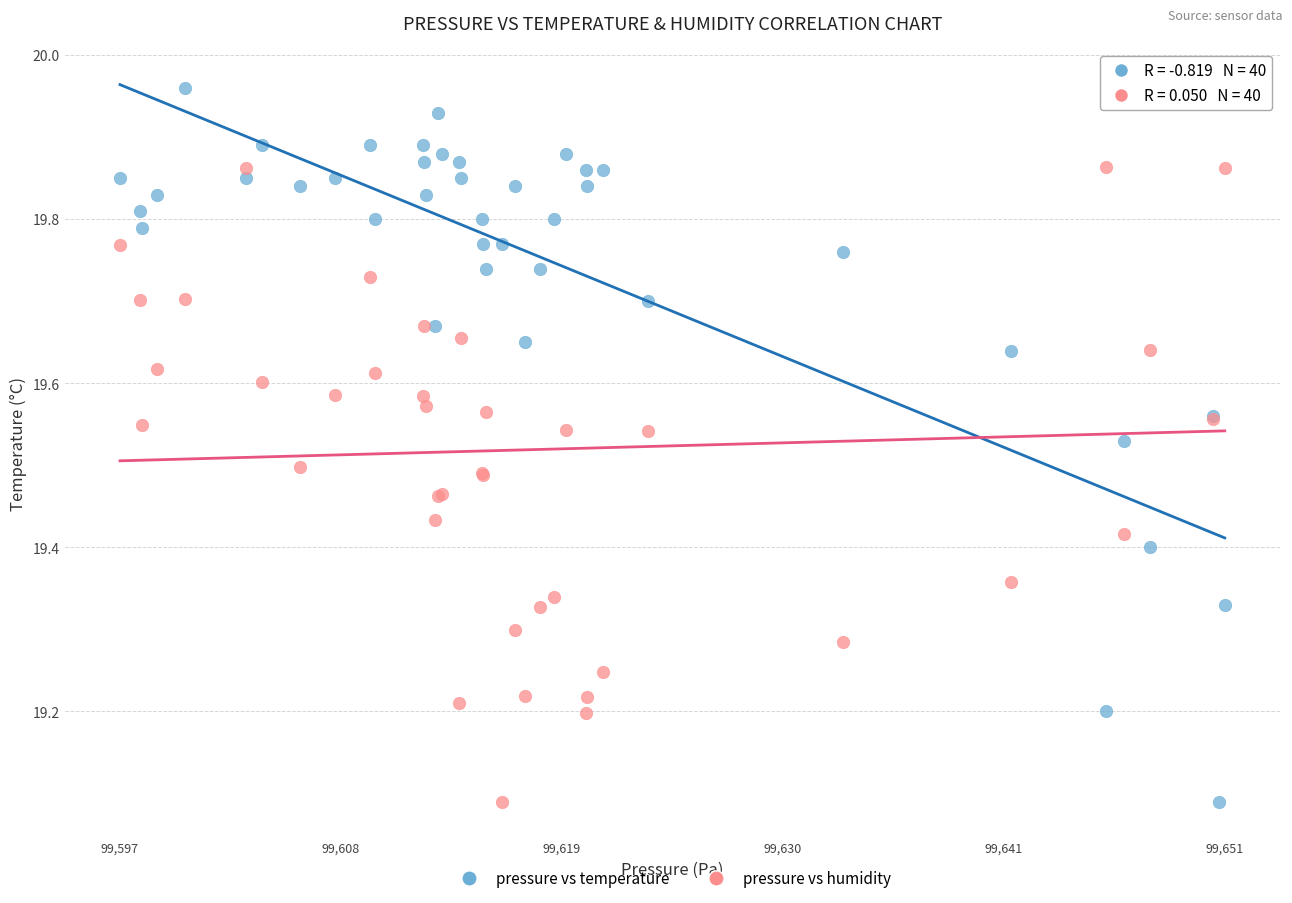

What is the X range (max minus min) for the scatter plot?

54.2